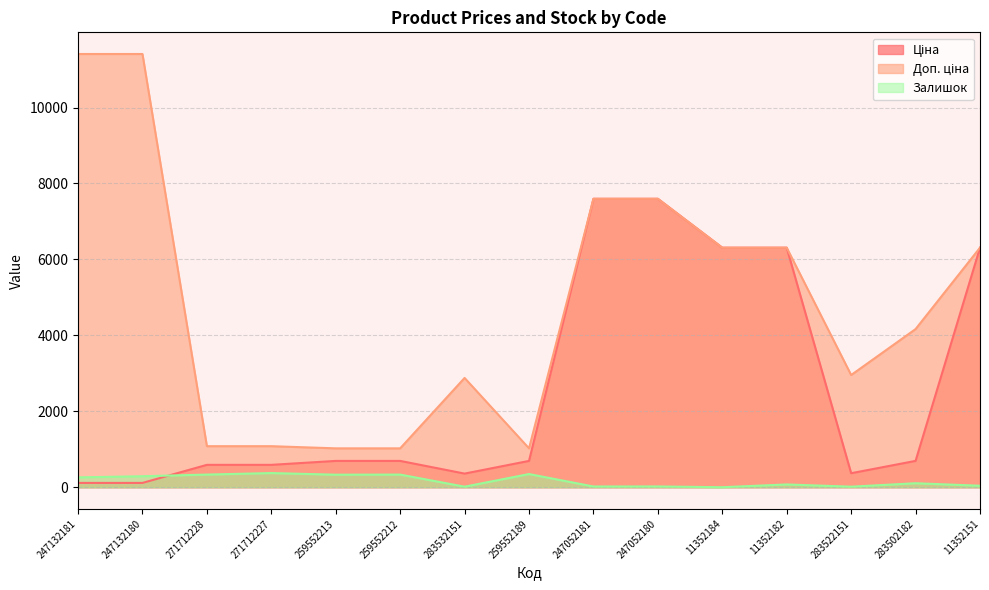

How many intersections are there between Ціна and Залишок?

1